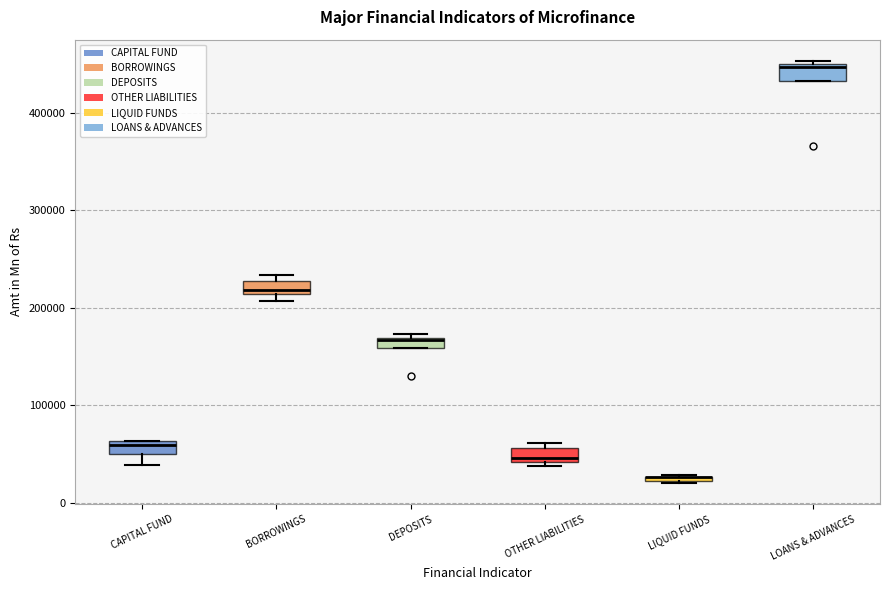

Where is the upper edge of the box for DEPOSITS on the y-axis? The values are not printed on the chart, so give them approximately, as read against the axis.

170000